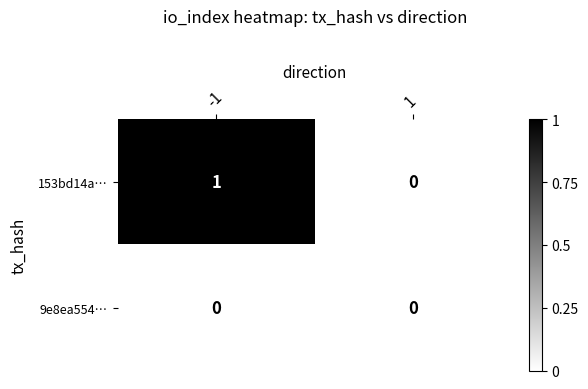

Reading left to right, extract all data points from this chart.

153bd14a…: 1	0
9e8ea554…: 0	0